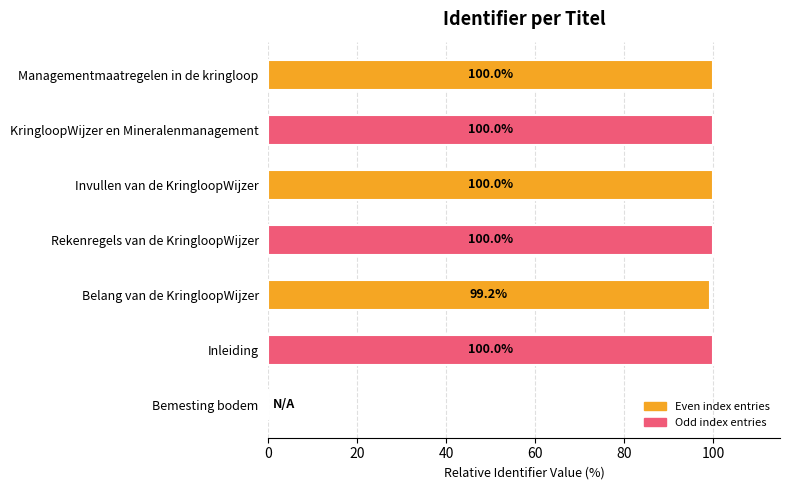

True or false: the data shows 31.0 at KringloopWijzer en Mineralenmanagement.

False